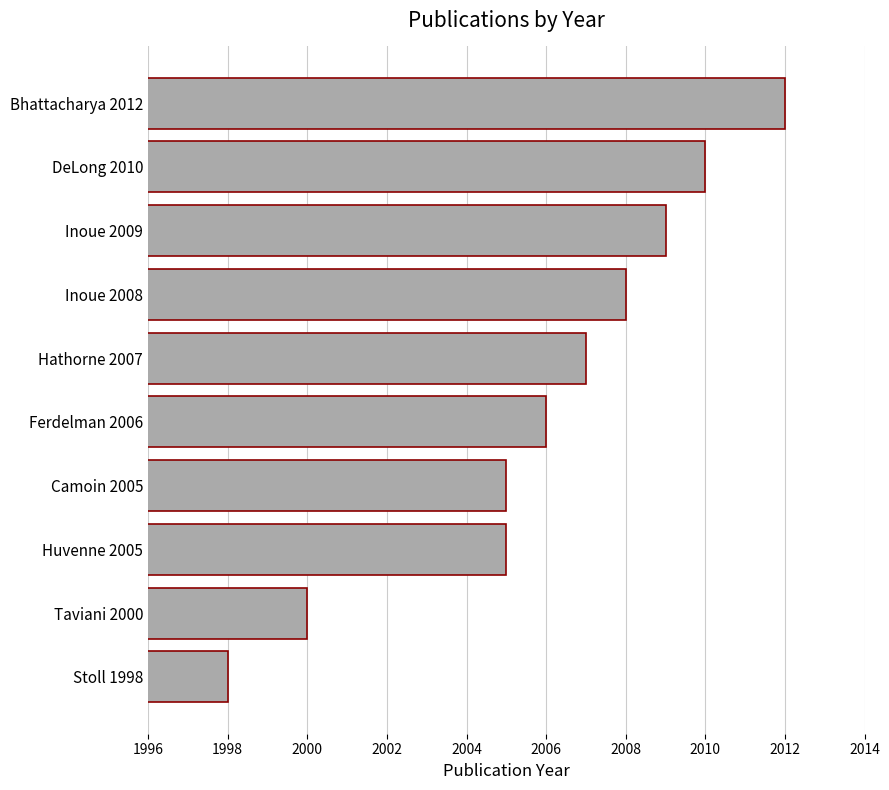

What is the difference between the maximum and minimum values?

14